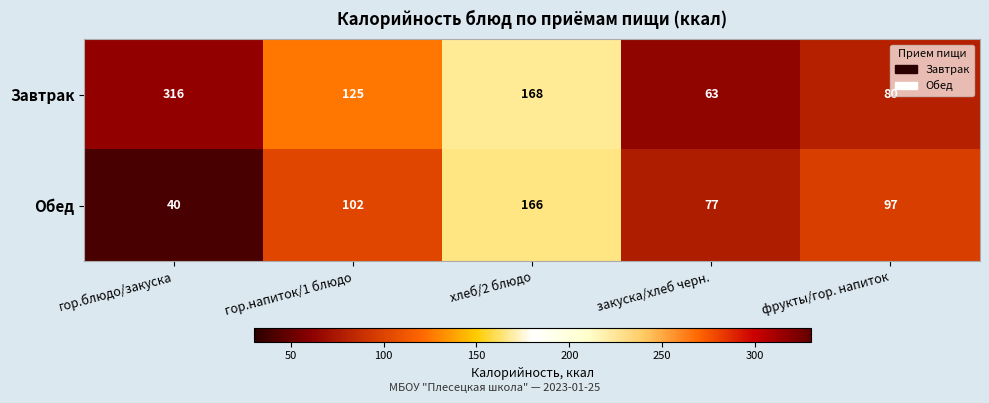

The Обед series shows 139 at гор.напиток/1 блюдо. True or false?

False